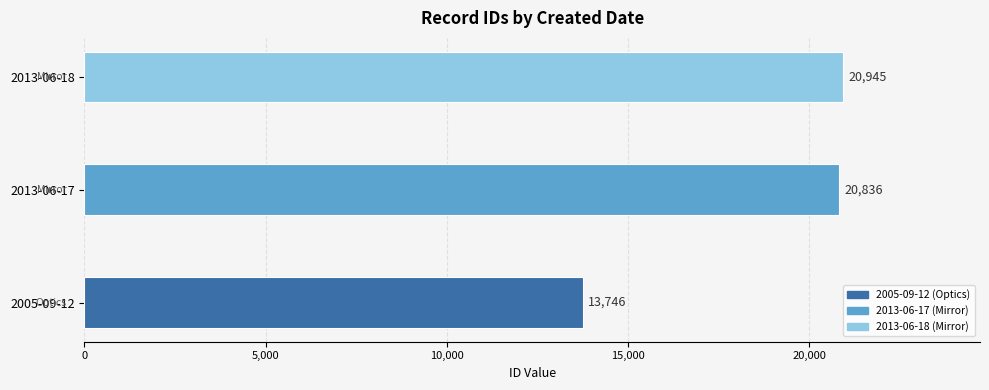

What is the greatest value displayed?

20945